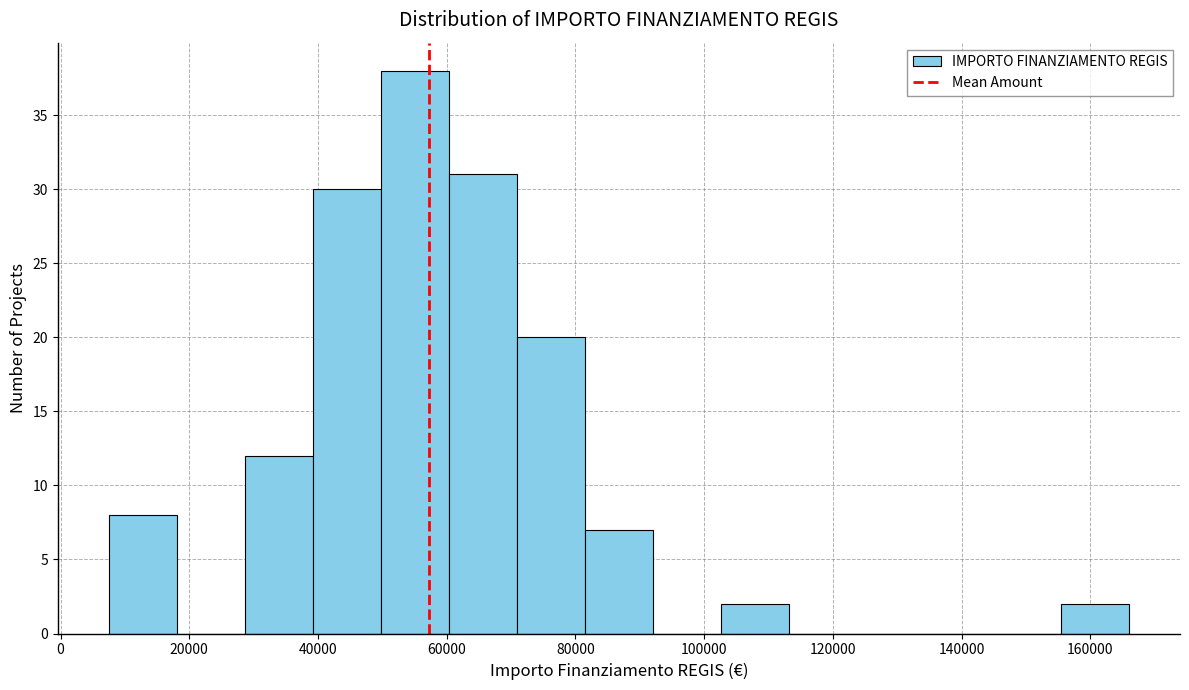

What is the height of the bar covering 8000 to 18000 on the x-axis? Neither the bar edges nor the heights are printed on the chart, so give them approximately, as read against the axes.

8